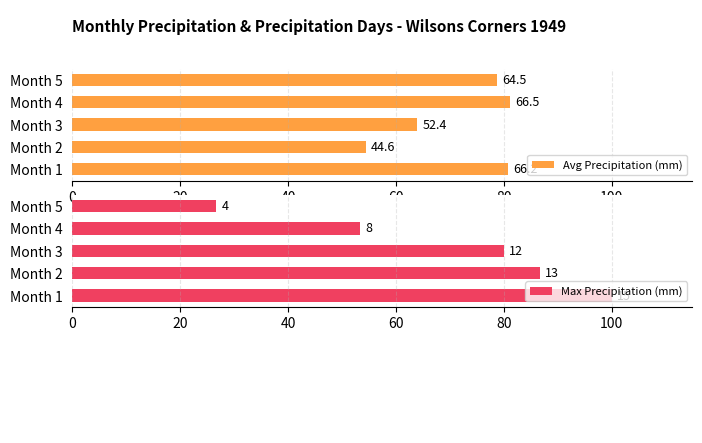

Reading left to right, transcribe all the data shown in this chart.

Avg Precipitation (mm): 80.7	54.4	63.9	81.1	78.7
Max Precipitation (mm): 100.0	86.7	80.0	53.3	26.7